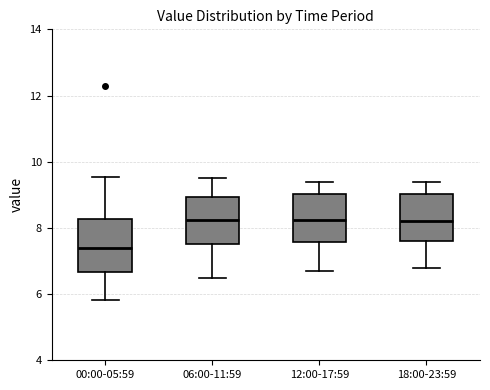

Reading left to right, read every box against the y-axis: the position of its median line, the range the box covers, and the ends of its whiskers. The values are not printed on the chart, so give them approximately, as read against the axis.

00:00-05:59: median 7.4, box 6.6 to 8.2, whiskers 5.8 to 9.6
06:00-11:59: median 8.2, box 7.6 to 9.0, whiskers 6.6 to 9.6
12:00-17:59: median 8.2, box 7.6 to 9.0, whiskers 6.8 to 9.4
18:00-23:59: median 8.2, box 7.6 to 9.0, whiskers 6.8 to 9.4